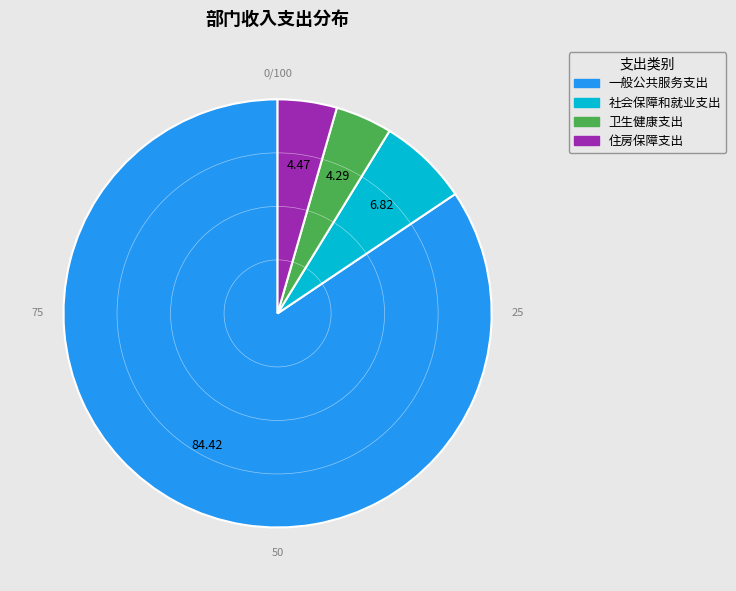

Is it true that 住房保障支出 is 4% of the pie?

True